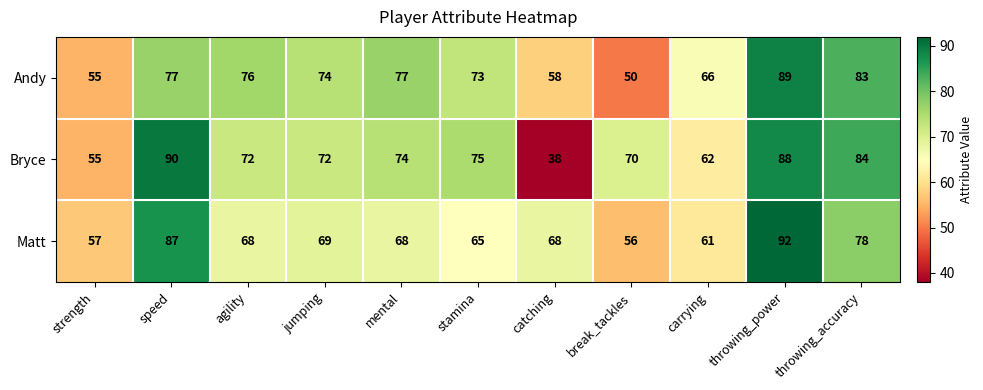

Rank the series at throwing_power from highest to lowest value.

Matt, Andy, Bryce